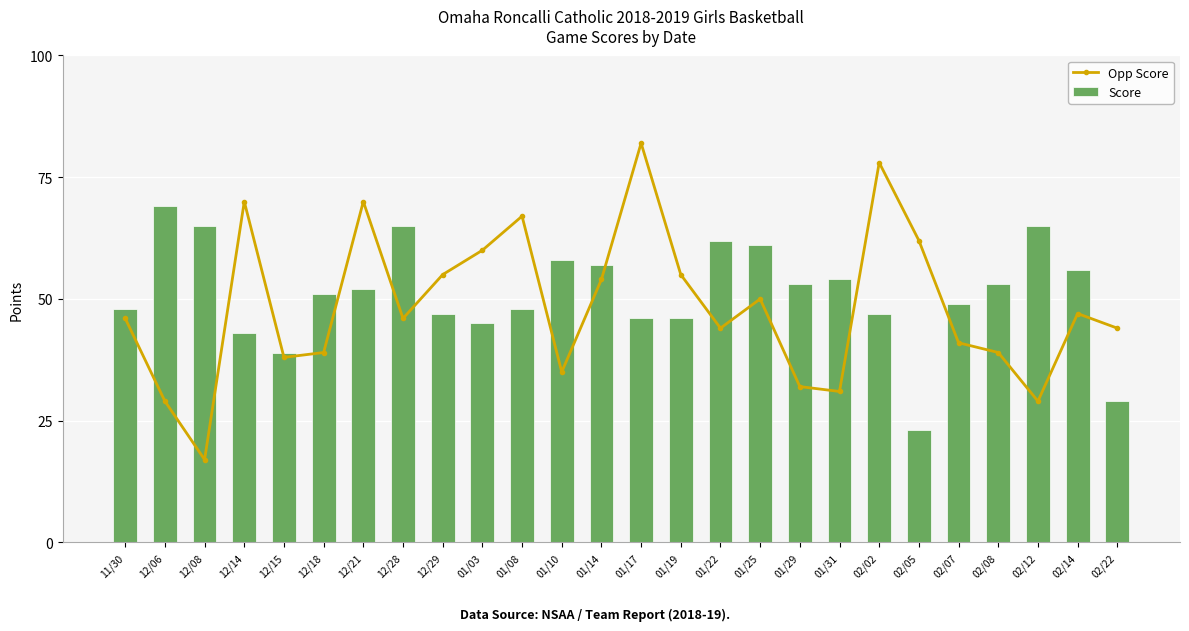

At which category is the sum across all series the highest?

01/17